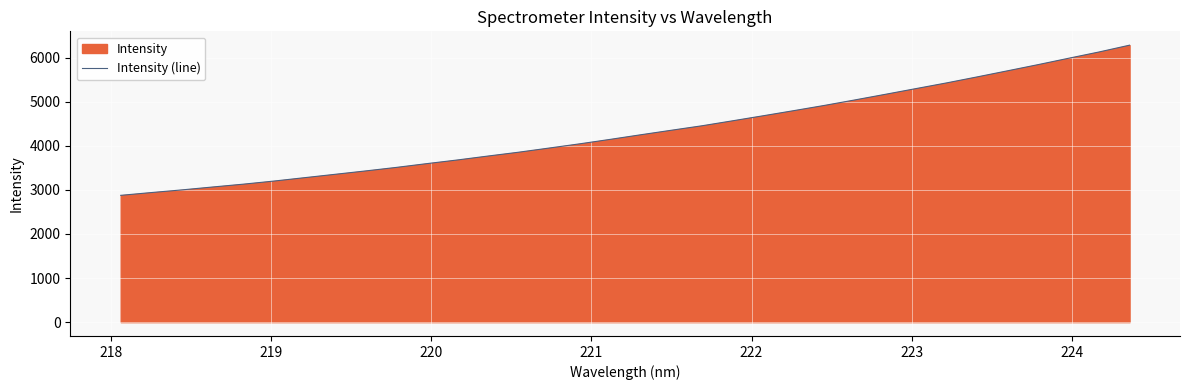

What is the smallest value displayed?

2874.9